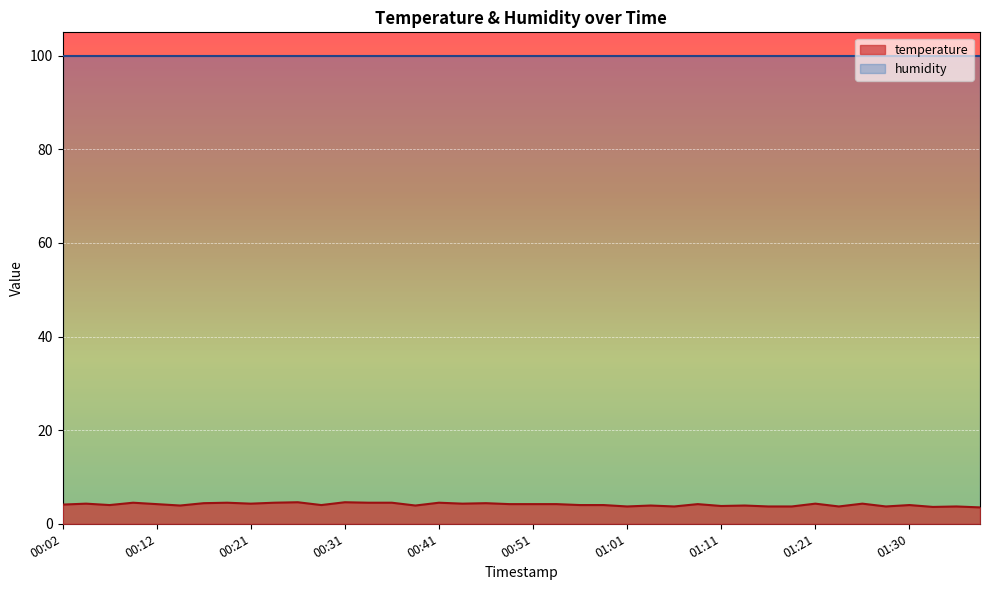

What is the highest value of the temperature series?

4.6